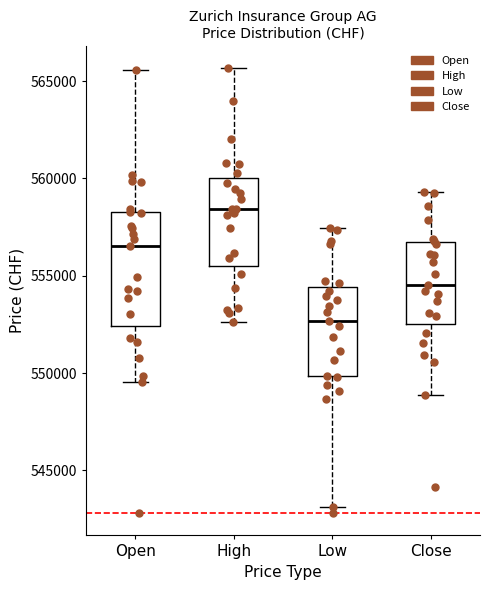

Comparing the boxes themselves (not the whiskers), which one is the tallest?

Open